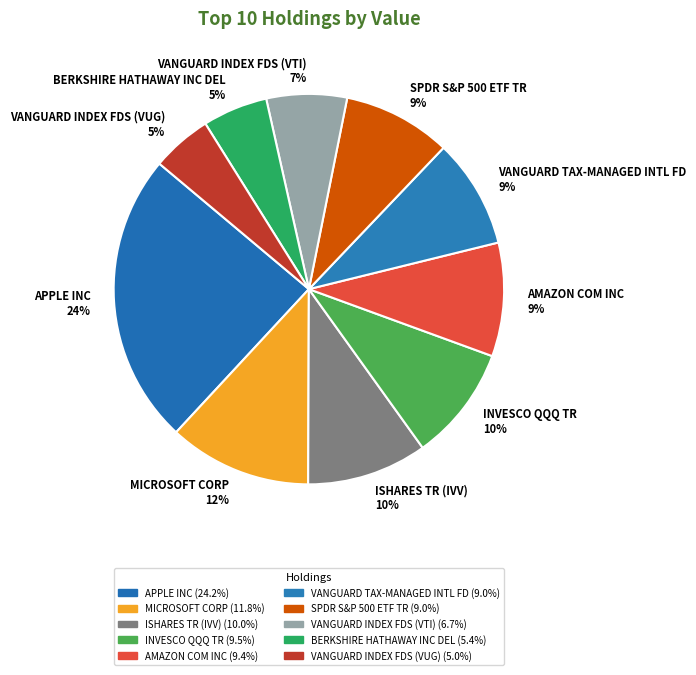

Is the sum of INVESCO QQQ TR 10% and AMAZON COM INC 9% greater than half?

No